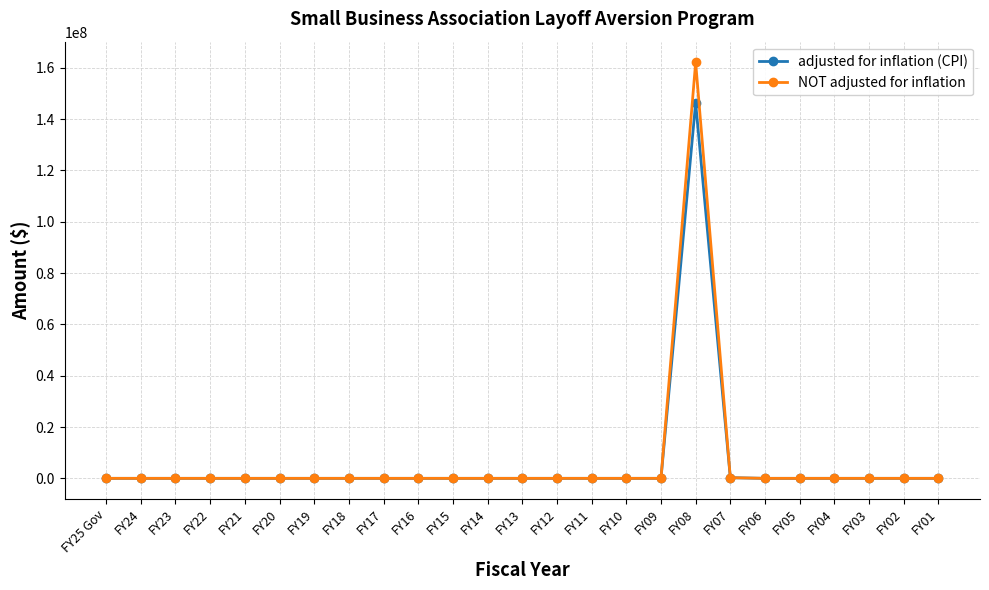

Is it true that NOT adjusted for inflation equals 0 at FY14?

True